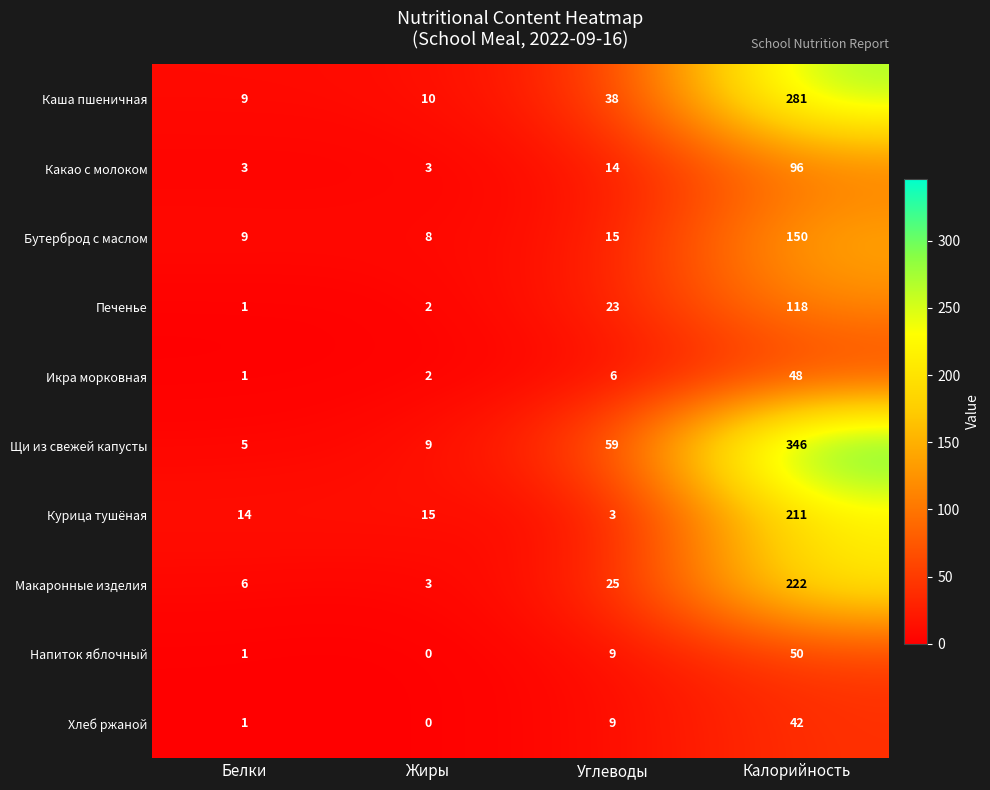

List the series in order of their peak value, highest first.

Щи из свежей капусты, Каша пшеничная, Макаронные изделия, Курица тушёная, Бутерброд с маслом, Печенье, Какао с молоком, Напиток яблочный, Икра морковная, Хлеб ржаной